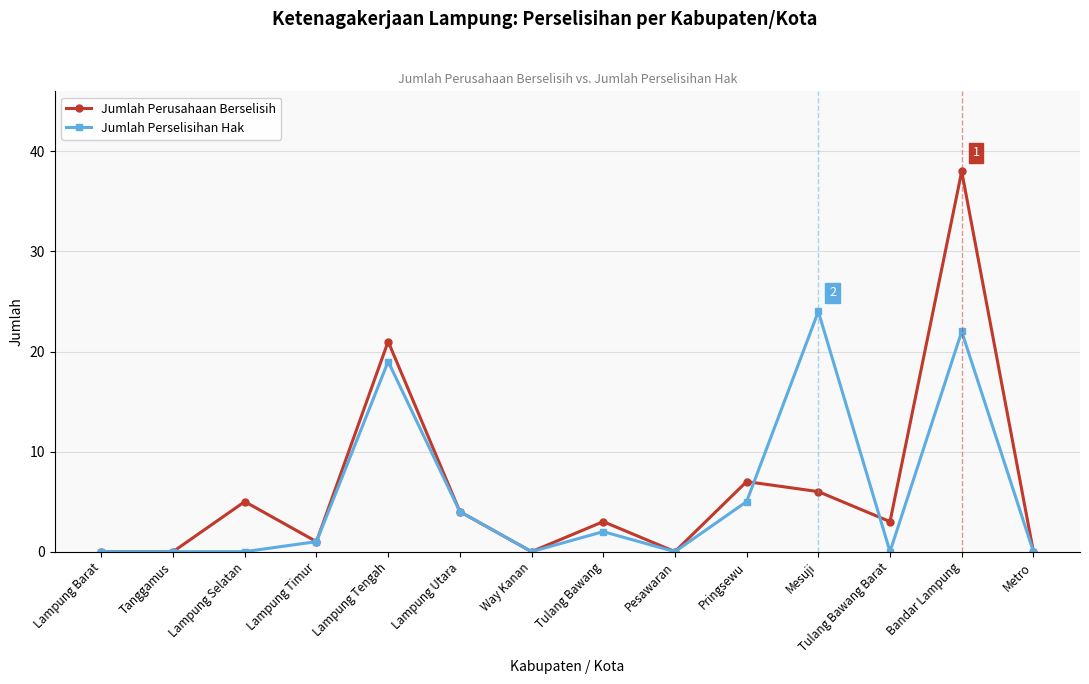

At how many categories does at least one series exceed 16?

3